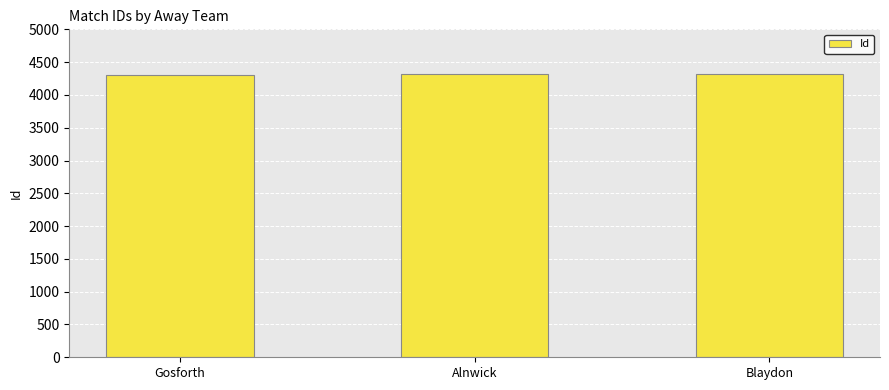

What position from the left is Alnwick?

2